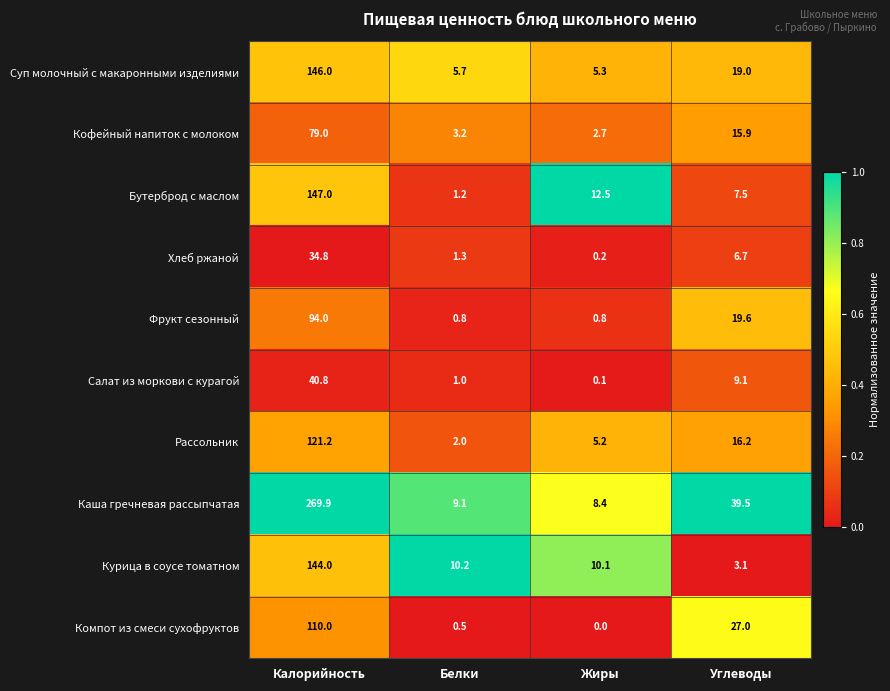

What is the sum of the Салат из моркови с курагой values at Жиры and Калорийность?

40.9